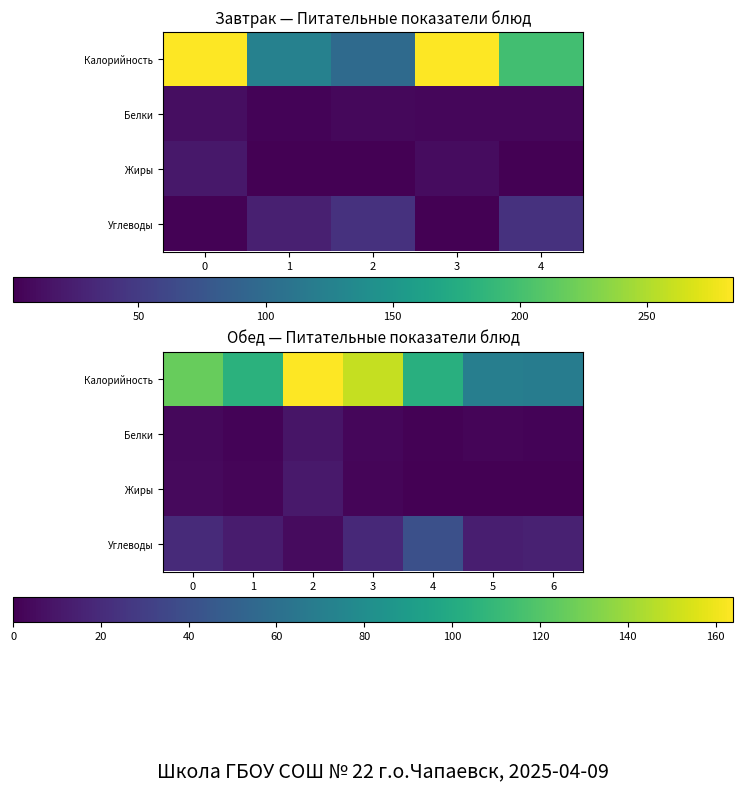

What is the approximate value of Белки at 5?

2.0